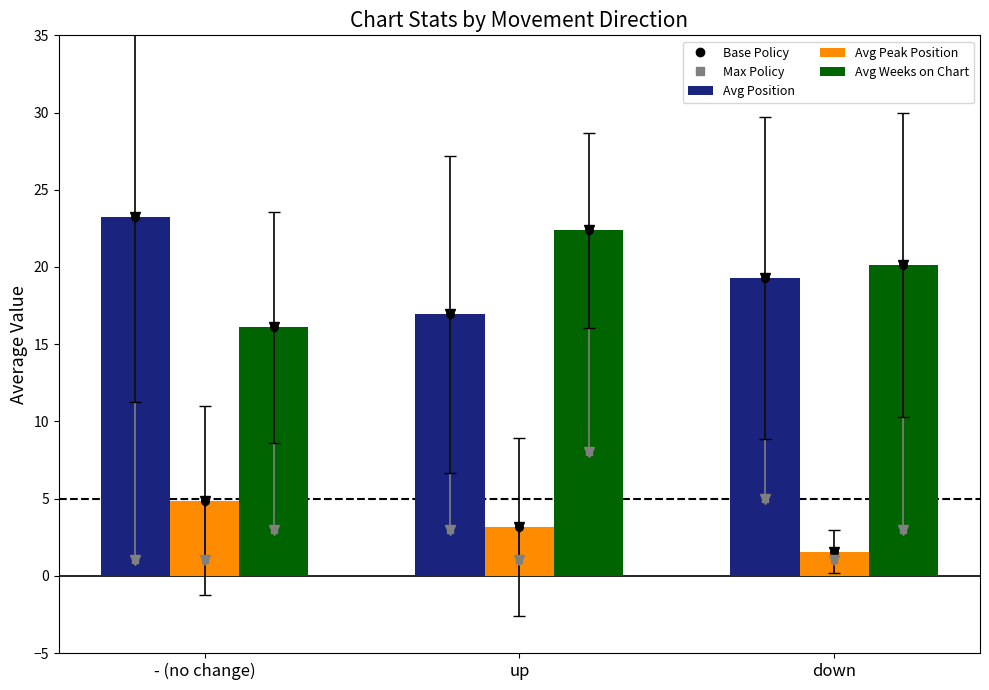

Is the value of Avg Position at up greater than the value of Avg Peak Position at up?

Yes